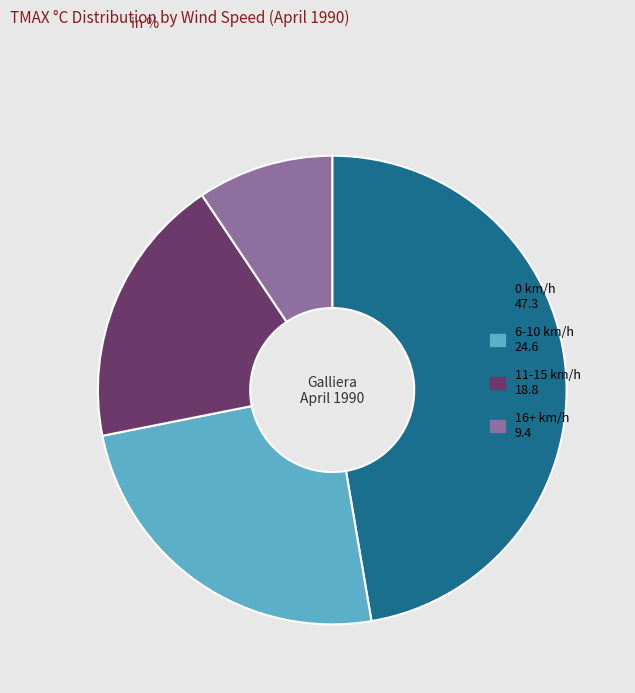

Is there any slice that represents more than half of the pie?

No